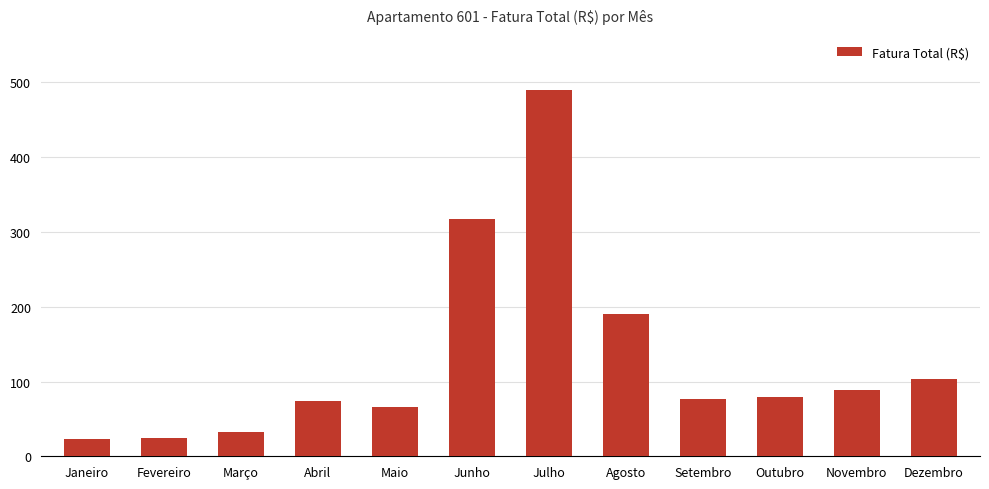

What is the label of the 8th bar from the right?

Maio